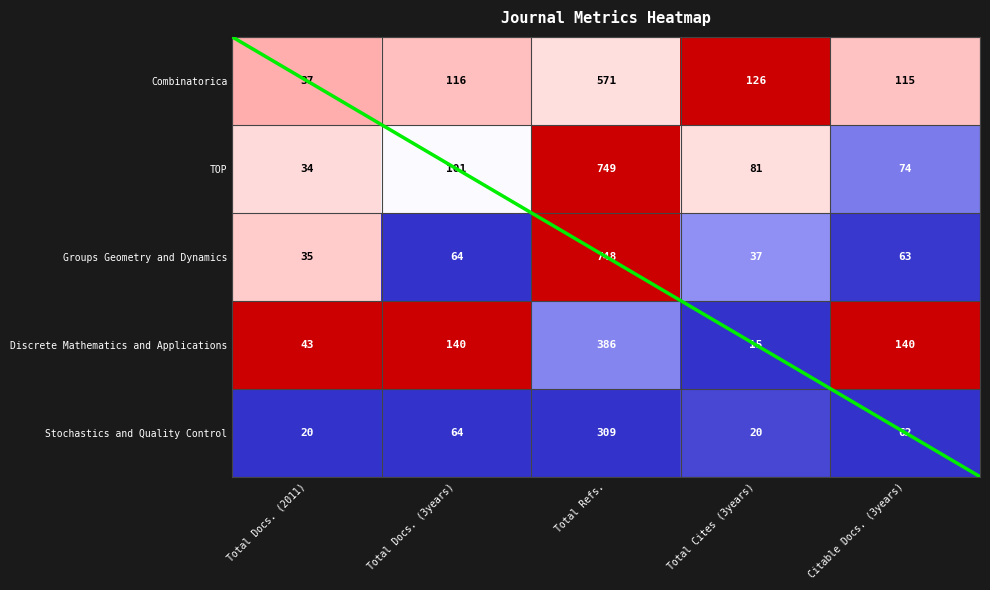

Rank the series at Total Docs. (3years) from lowest to highest value.

Groups Geometry and Dynamics, Stochastics and Quality Control, TOP, Combinatorica, Discrete Mathematics and Applications